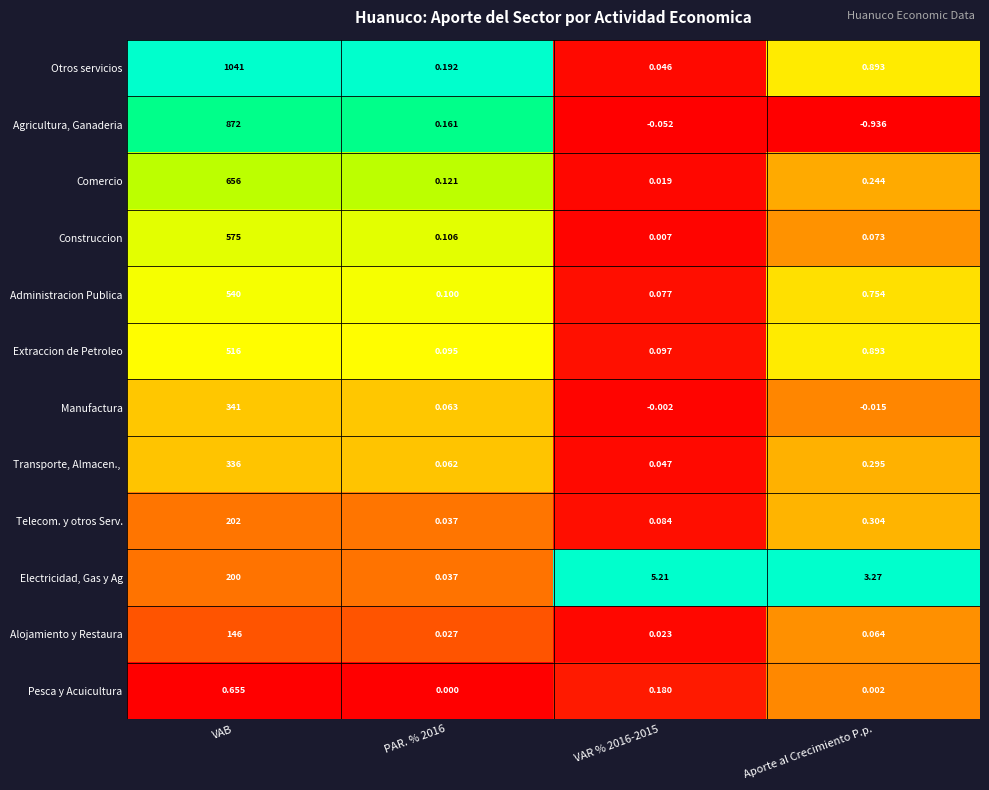

Which category has the lowest value across all series?

Aporte al Crecimiento P.p.